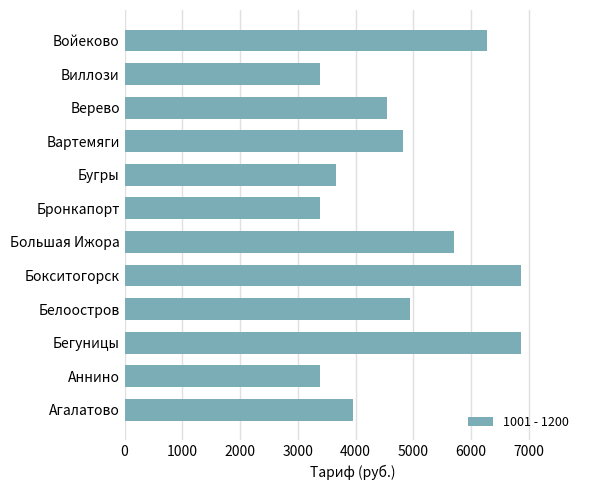

What is the smallest value displayed?

3380